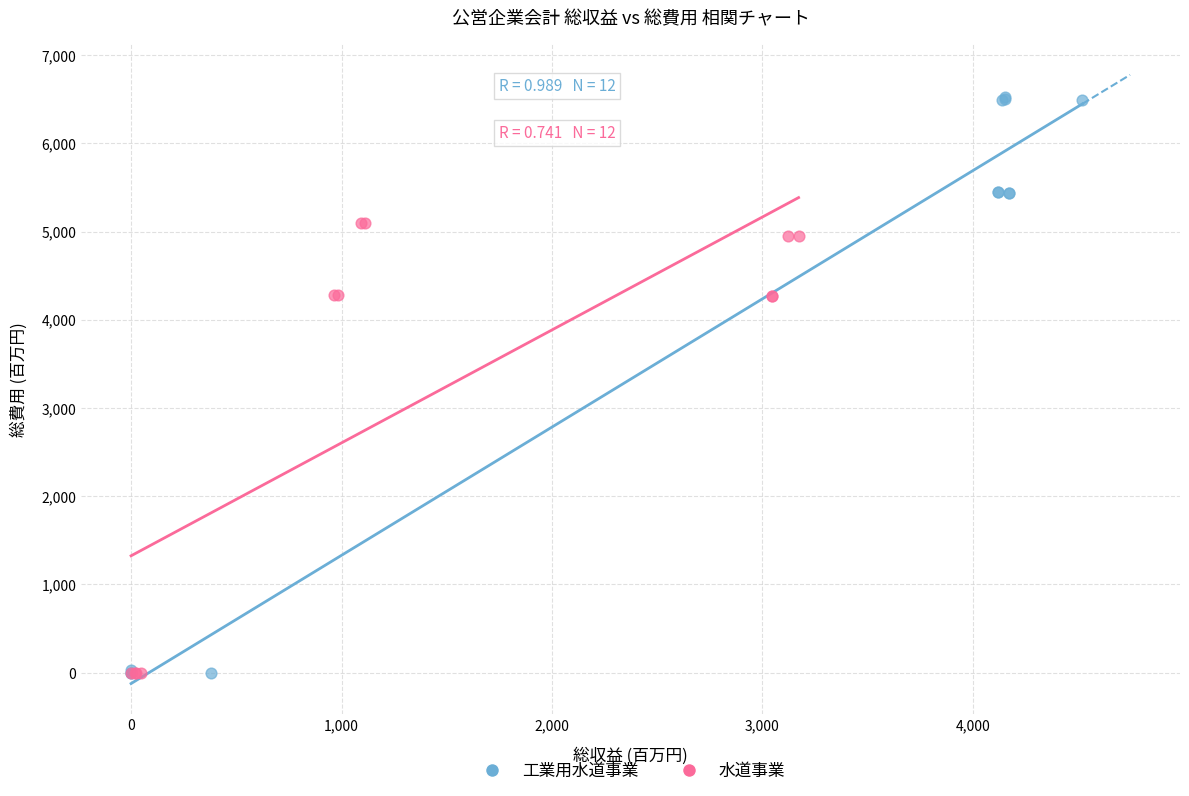

Which series has the widest spread of Y values?

工業用水道事業